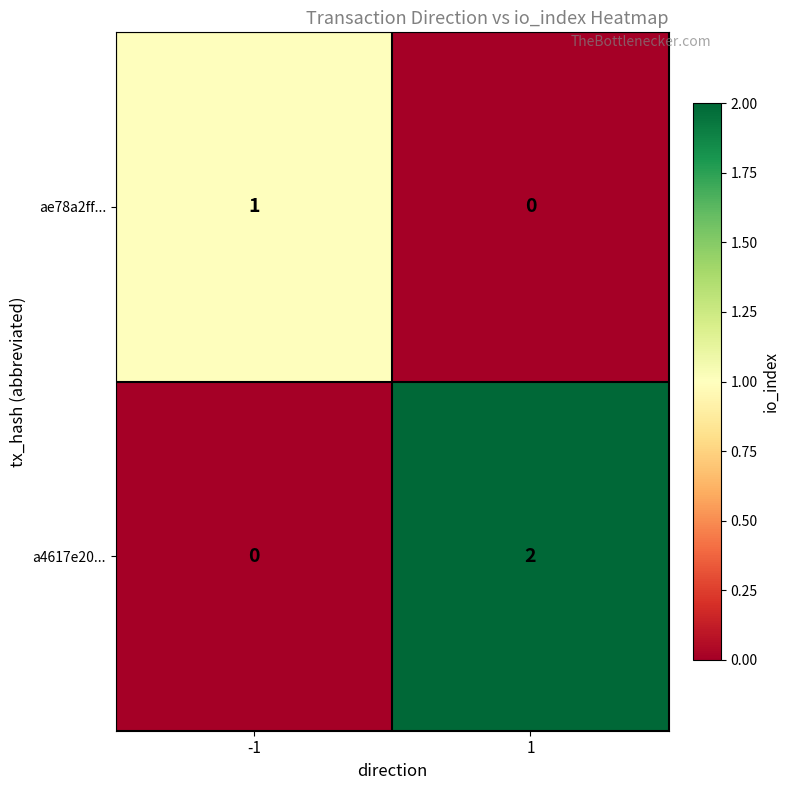

What is the greatest value displayed?

2